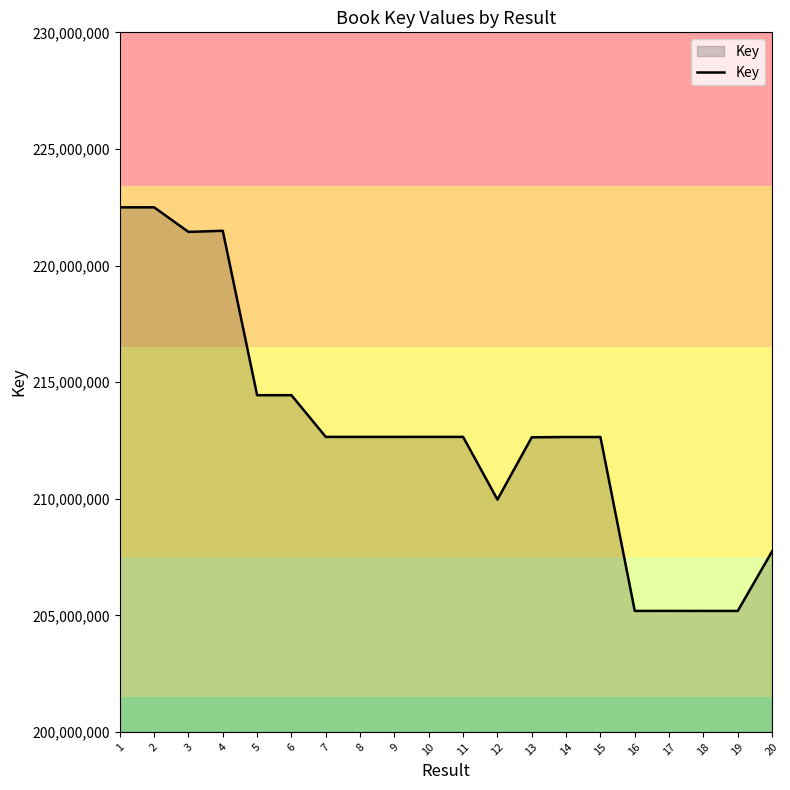

Between 9 and 17, which is larger?

9